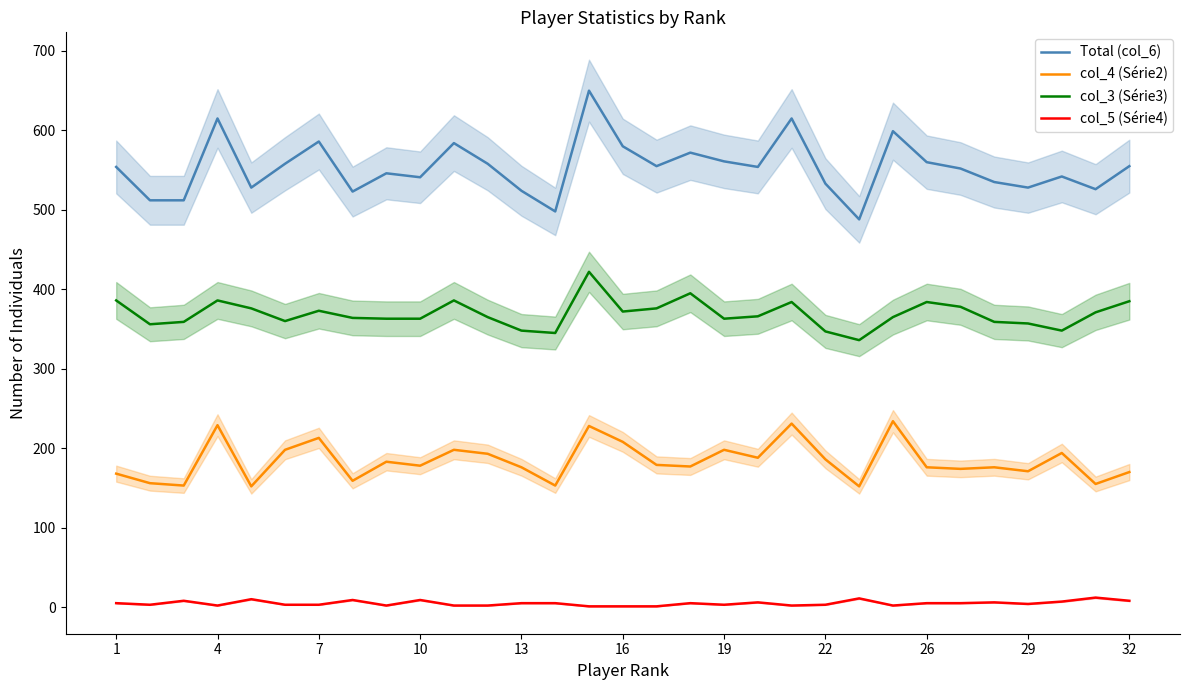

True or false: col_5 (Série4) and col_4 (Série2) cross at least once.

False